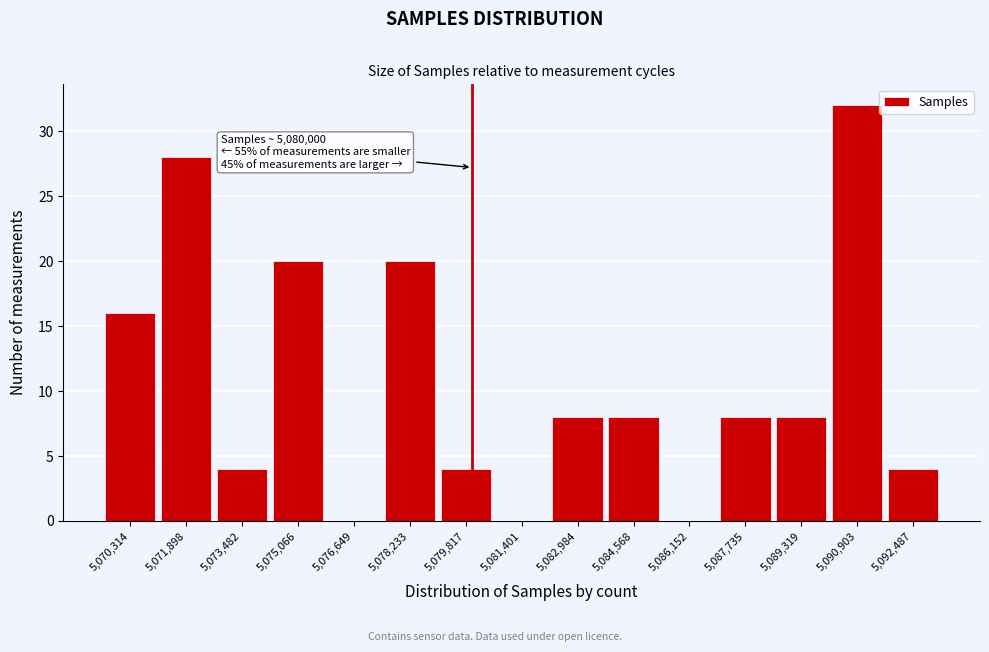

Over which range of the x-axis is the bar tallest?

5090200 to 5091600